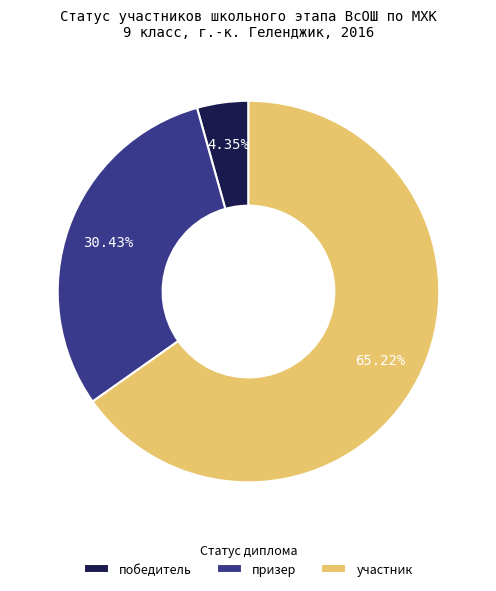

What is the ratio of the value at участник to the value at призер?

2.1